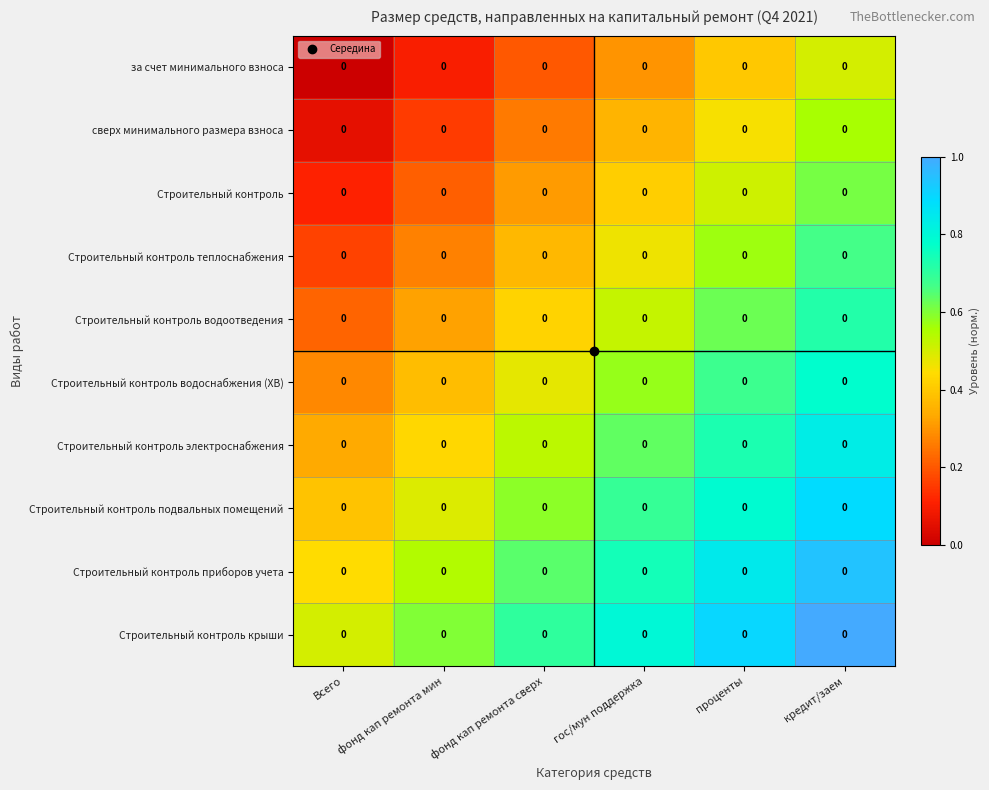

What is the spread (max minus min) of values at Всего?

0.5